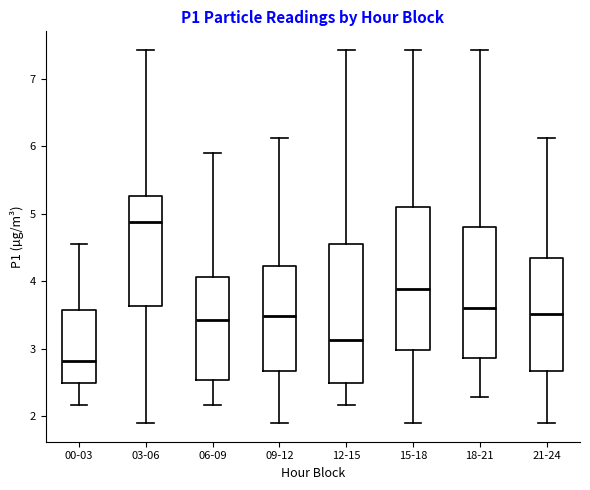

Reading left to right, transcribe this box plot: for each box, give where its median line is, the range the box spans, and where its two whiskers end, as read against the y-axis. The values are not printed on the chart, so give them approximately, as read against the axis.

00-03: median 2.8, box 2.5 to 3.6, whiskers 2.2 to 4.6
03-06: median 4.9, box 3.6 to 5.3, whiskers 1.9 to 7.4
06-09: median 3.4, box 2.5 to 4.1, whiskers 2.2 to 5.9
09-12: median 3.5, box 2.7 to 4.2, whiskers 1.9 to 6.1
12-15: median 3.1, box 2.5 to 4.6, whiskers 2.2 to 7.4
15-18: median 3.9, box 3.0 to 5.1, whiskers 1.9 to 7.4
18-21: median 3.6, box 2.9 to 4.8, whiskers 2.3 to 7.4
21-24: median 3.5, box 2.7 to 4.3, whiskers 1.9 to 6.1